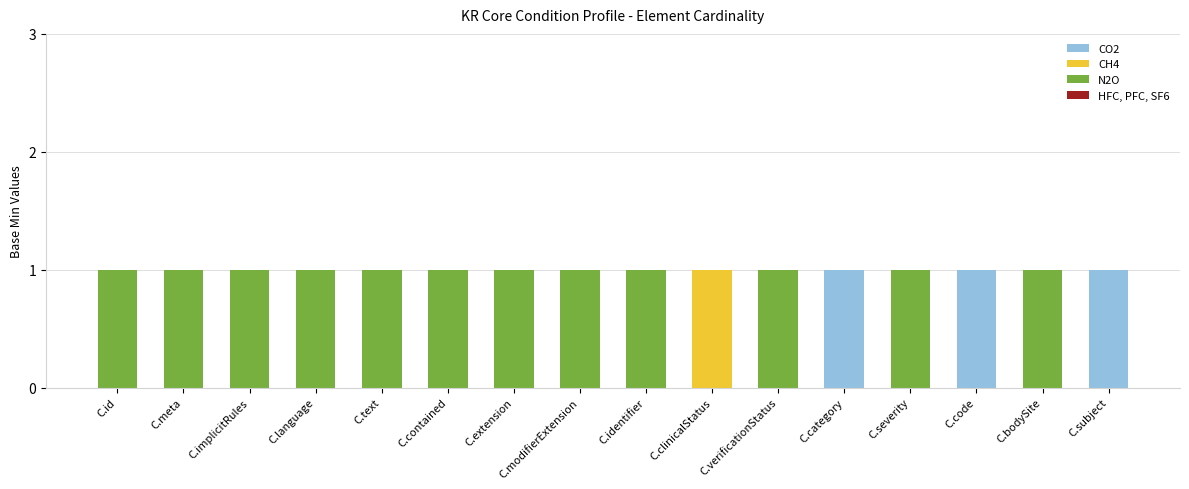

The CO2 series shows 1 at C.contained. True or false?

False